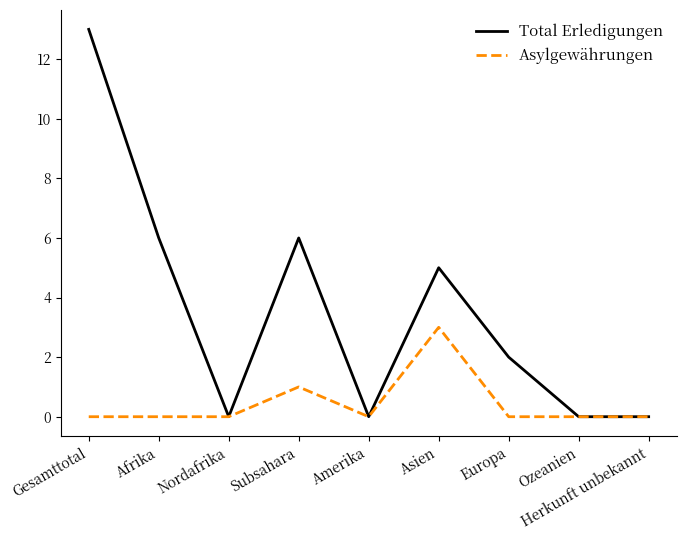

What is the maximum value shown in the chart?

13